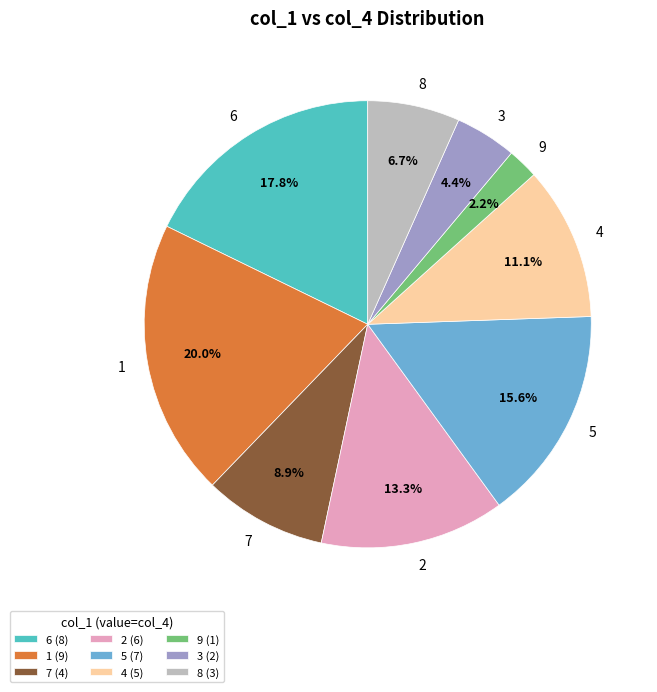

Is there a majority slice in this chart?

No